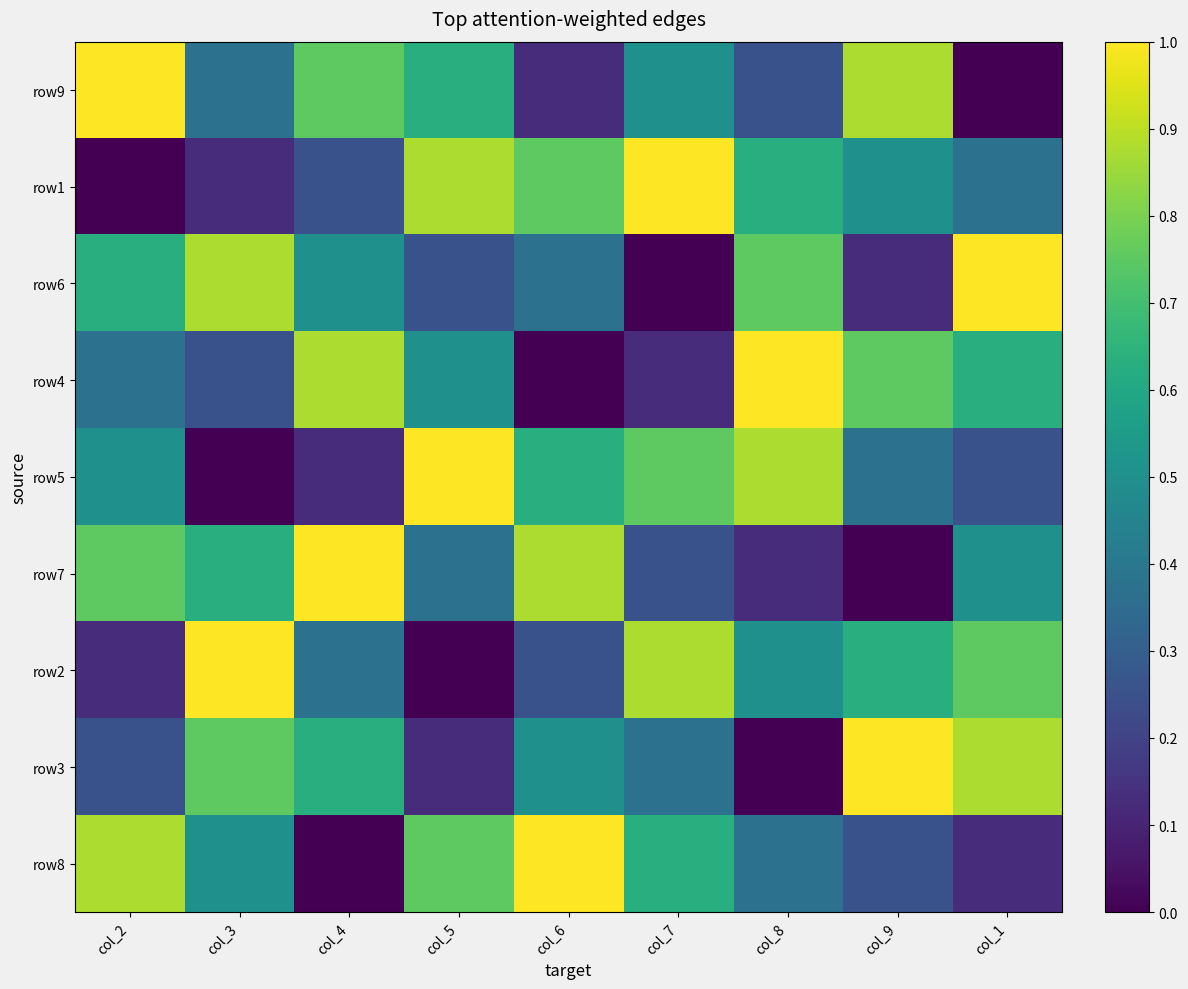

What is the difference between the highest and lowest values at col_8?

1.0